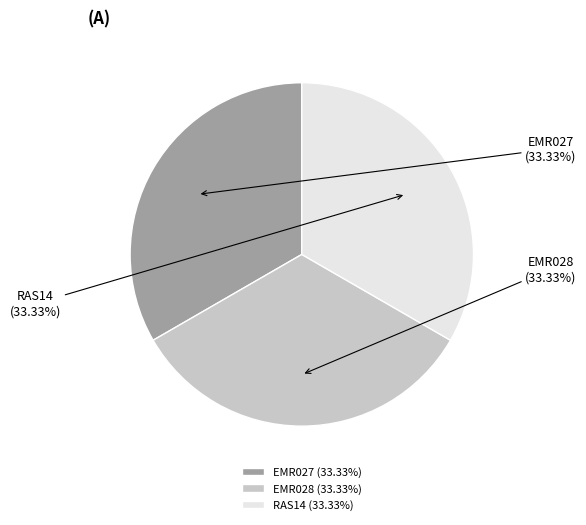

Which slice is the smallest?

EMR027